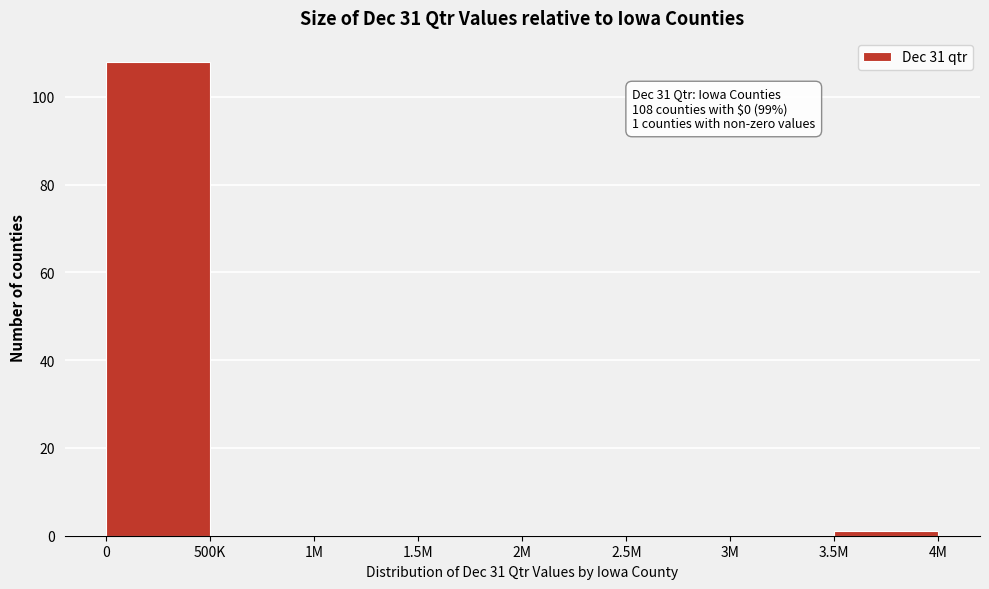

Reading left to right, list all the values displayed in this chart.

0=108	500K=0	1M=0	1.5M=0	2M=0	2.5M=0	3M=0	3.5M=1